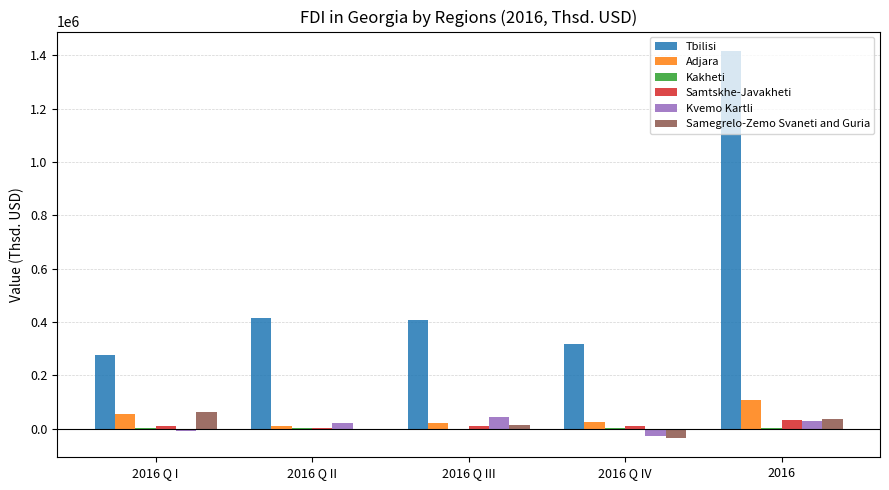

What is the sum of all Samtskhe-Javakheti values?

61625.8